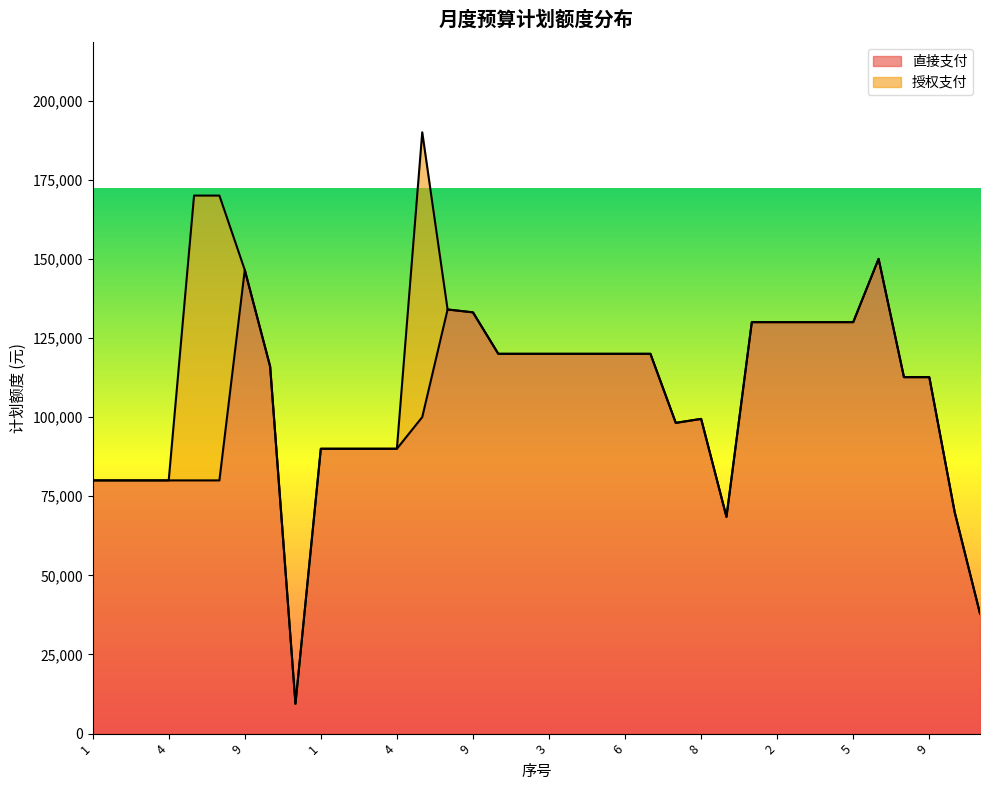

What are all the series names shown in the legend?

直接支付, 授权支付